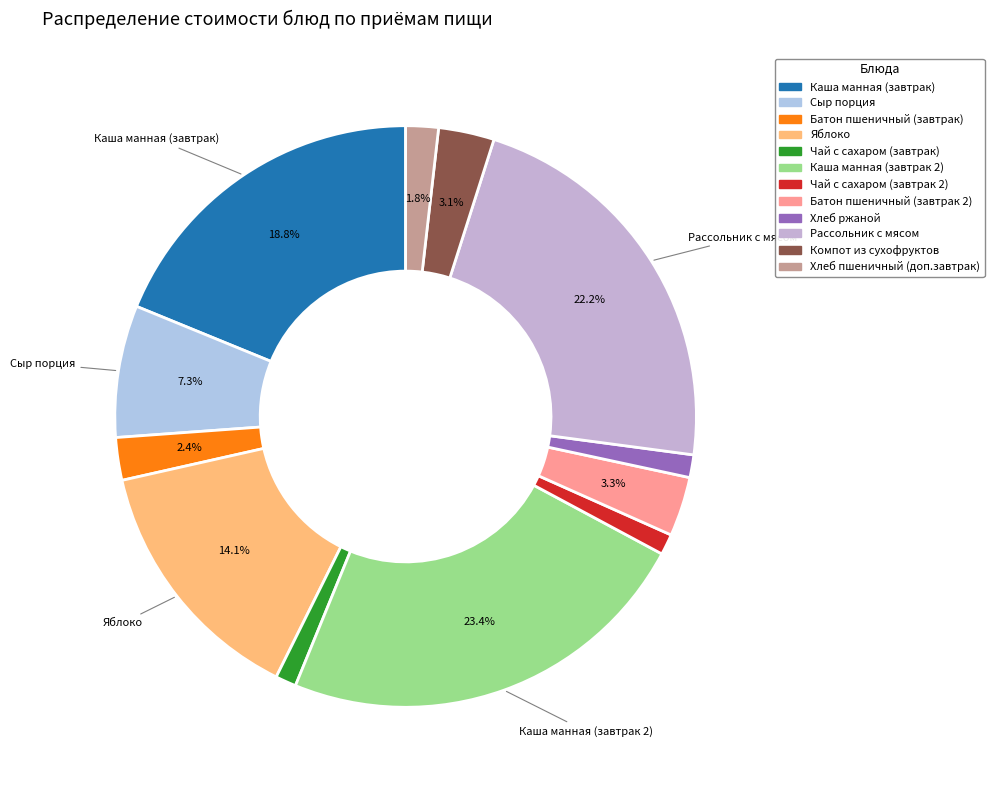

How many slices are in this pie chart?

12